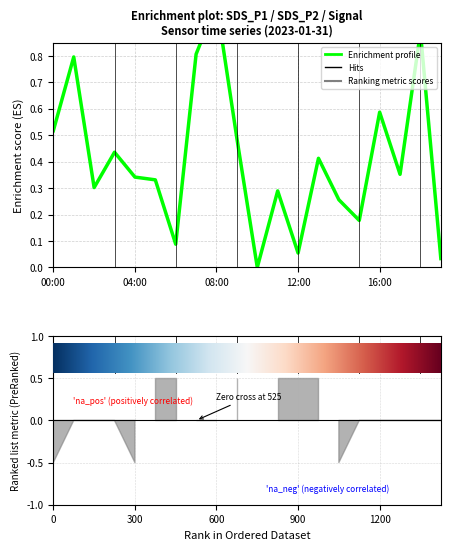

What is the approximate value at 13?

0.4